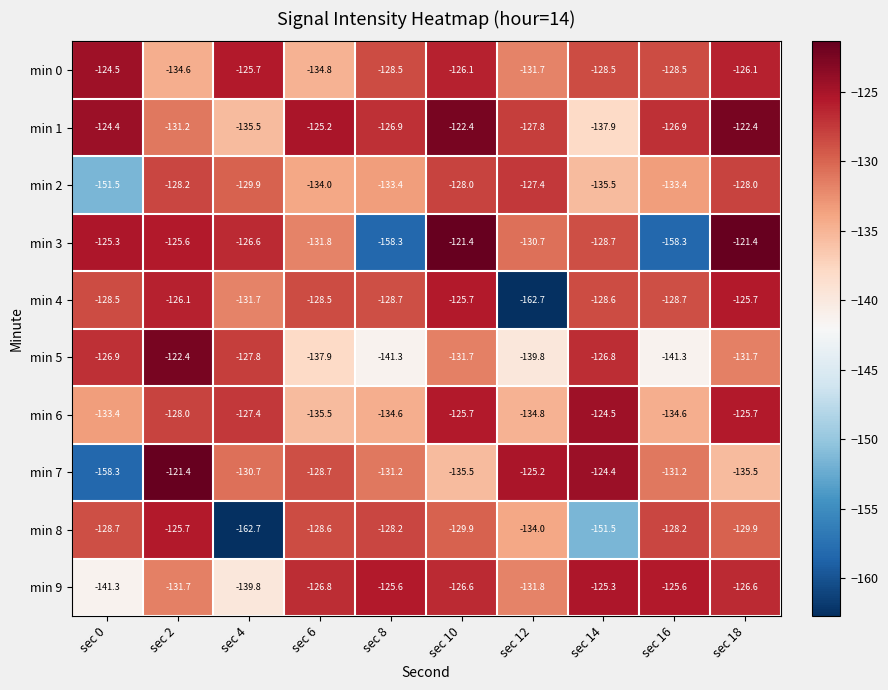

What is the spread (max minus min) of values at sec 4?

37.0